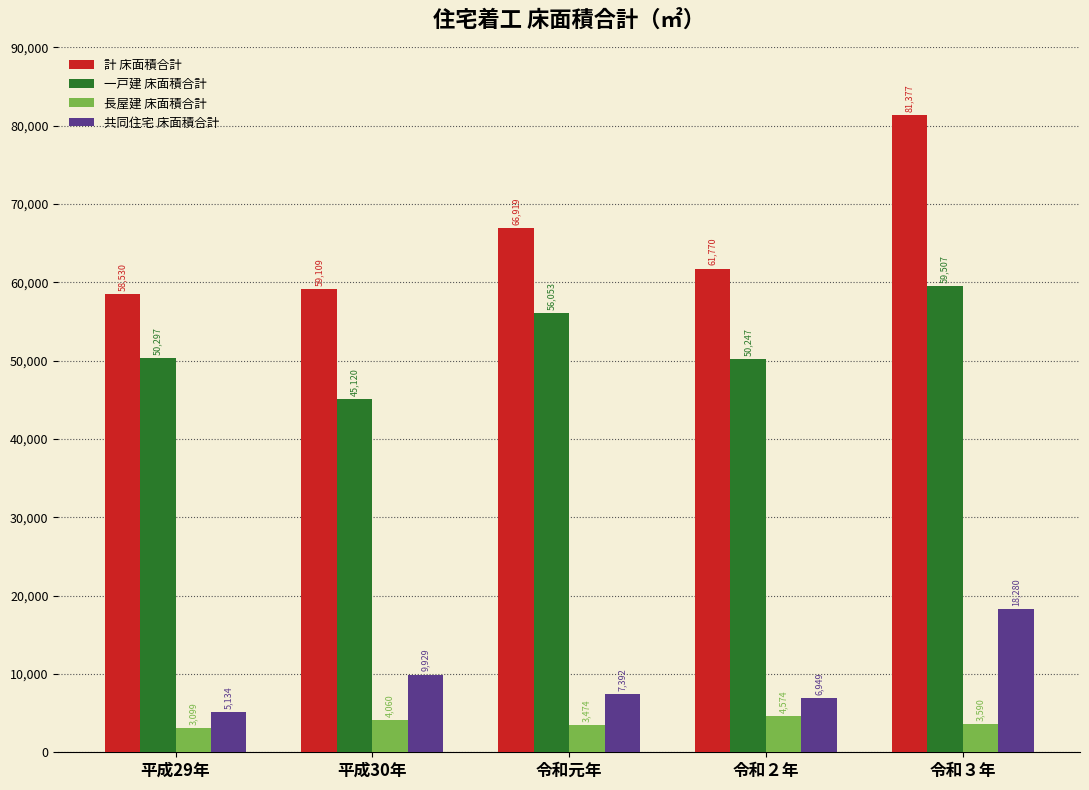

Reading left to right, transcribe all the data shown in this chart.

計 床面積合計: 平成29年=58530	平成30年=59109	令和元年=66919	令和２年=61770	令和３年=81377
一戸建 床面積合計: 平成29年=50297	平成30年=45120	令和元年=56053	令和２年=50247	令和３年=59507
長屋建 床面積合計: 平成29年=3099	平成30年=4060	令和元年=3474	令和２年=4574	令和３年=3590
共同住宅 床面積合計: 平成29年=5134	平成30年=9929	令和元年=7392	令和２年=6949	令和３年=18280